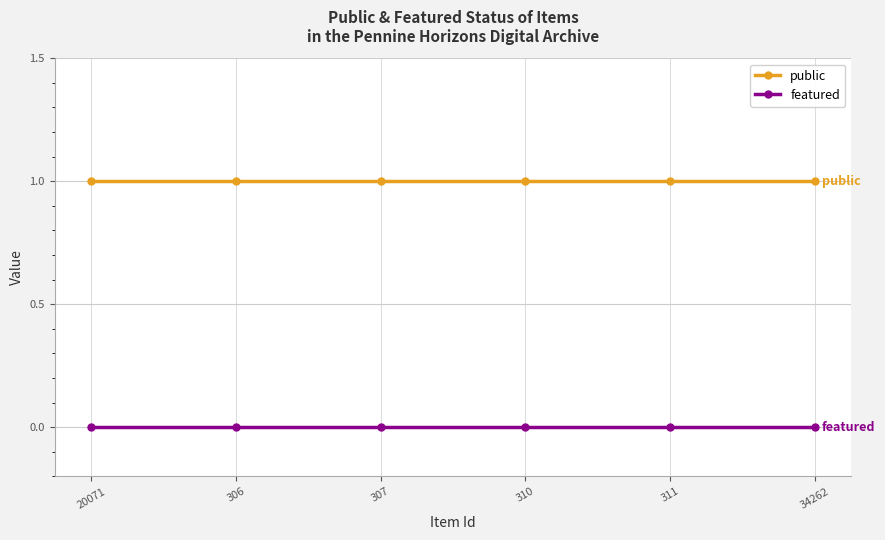

What are all the series names shown in the legend?

public, featured